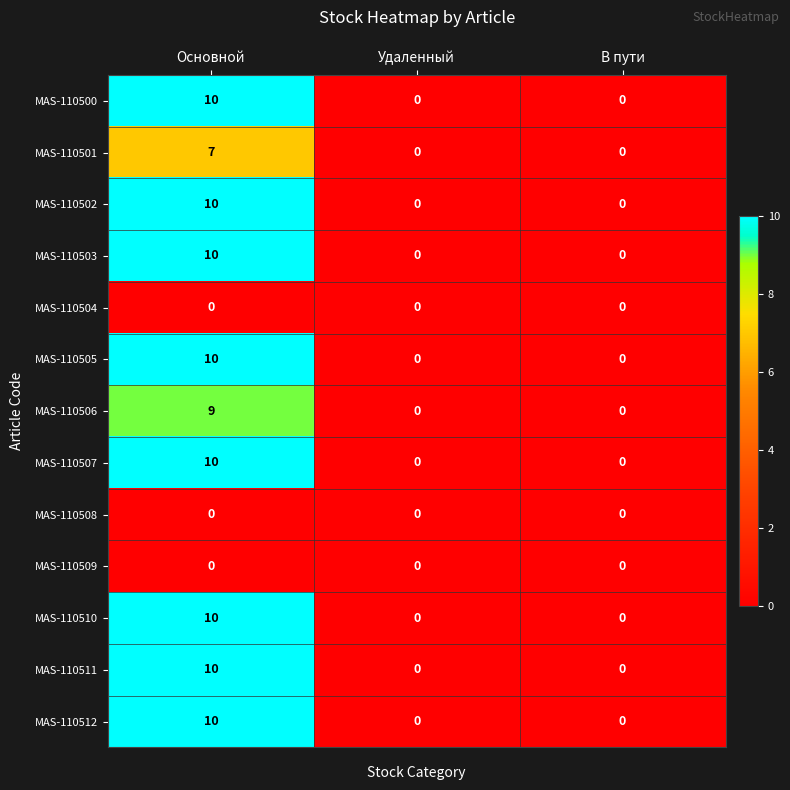

Is it true that MAS-110511 equals 0 at Удаленный?

True